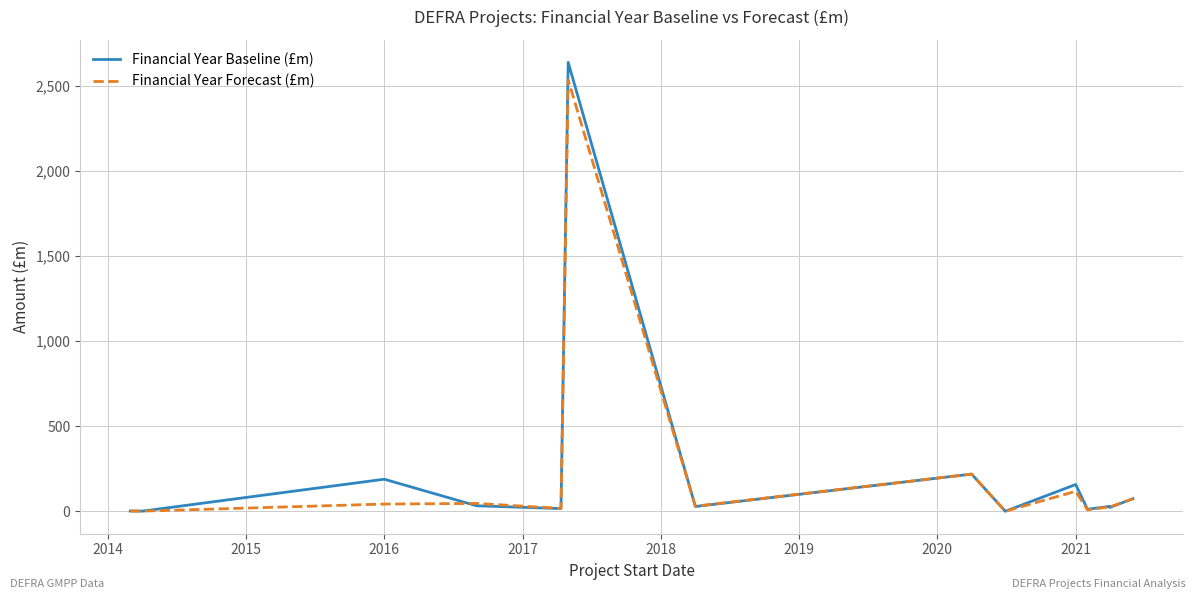

Does the chart display data point markers on the line(s)?

No